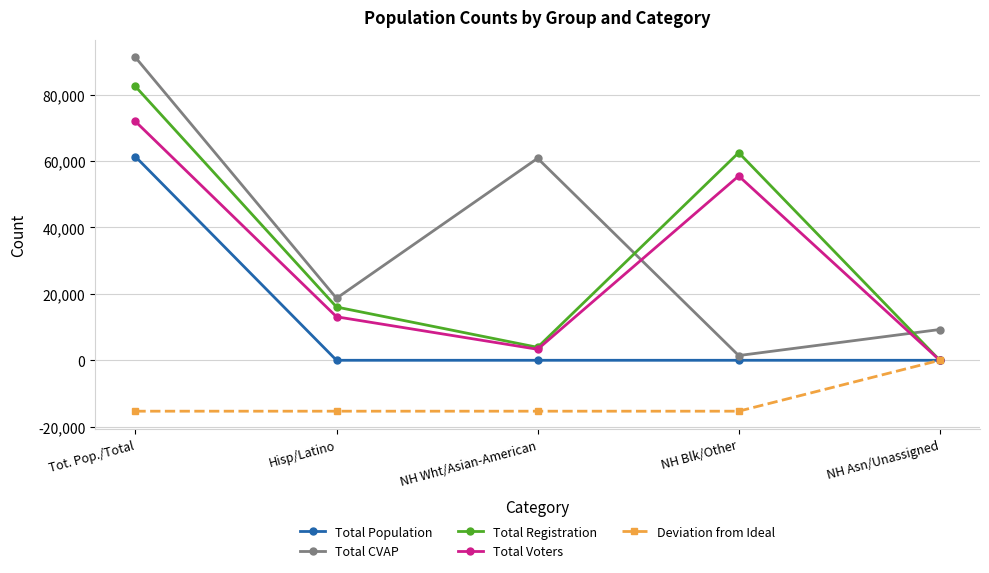

Reading left to right, transcribe all the data shown in this chart.

Total Population: Tot. Pop./Total=61333.0	Hisp/Latino=0.0	NH Wht/Asian-American=0.0	NH Blk/Other=0.0	NH Asn/Unassigned=0.0
Total CVAP: Tot. Pop./Total=91240.2	Hisp/Latino=18677.8	NH Wht/Asian-American=60845.3	NH Blk/Other=1421.5	NH Asn/Unassigned=9271.3
Total Registration: Tot. Pop./Total=82479.0	Hisp/Latino=16042.0	NH Wht/Asian-American=3902.0	NH Blk/Other=62535.0	NH Asn/Unassigned=0.0
Total Voters: Tot. Pop./Total=71933.0	Hisp/Latino=13103.0	NH Wht/Asian-American=3311.0	NH Blk/Other=55519.0	NH Asn/Unassigned=0.0
Deviation from Ideal: Tot. Pop./Total=-15333.2	Hisp/Latino=-15333.2	NH Wht/Asian-American=-15333.2	NH Blk/Other=-15333.2	NH Asn/Unassigned=0.0